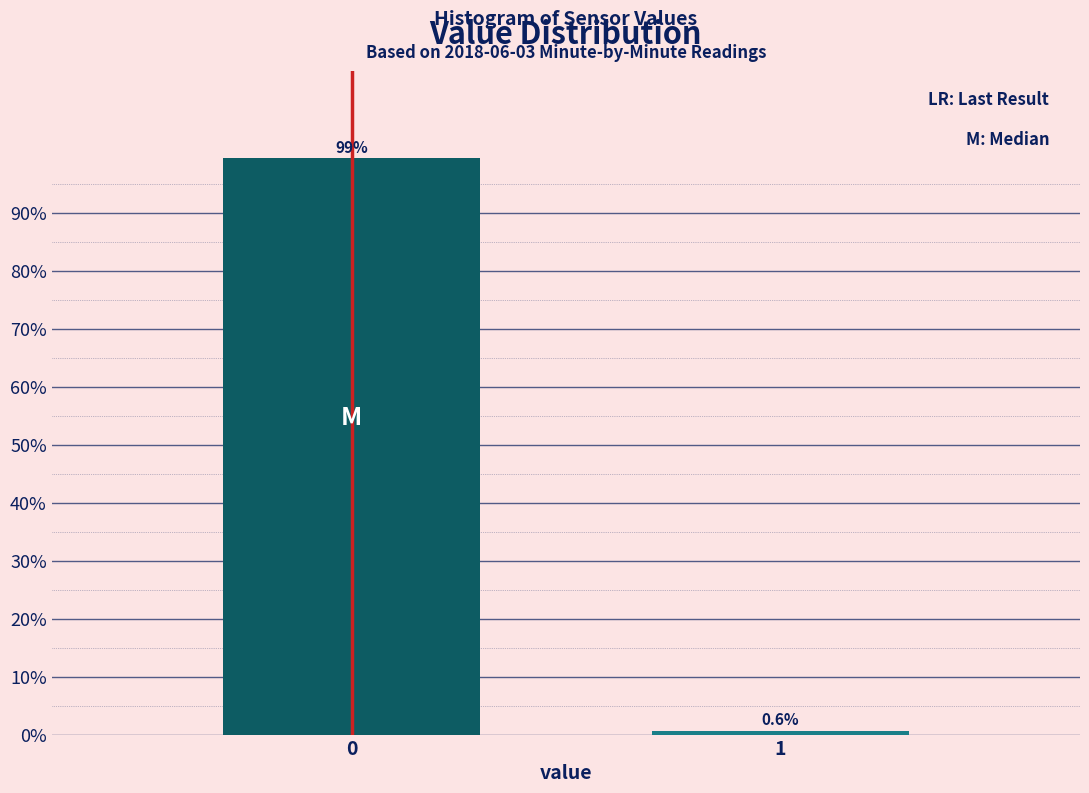

Reading left to right, transcribe all the data shown in this chart.

0=99.4	1=0.6